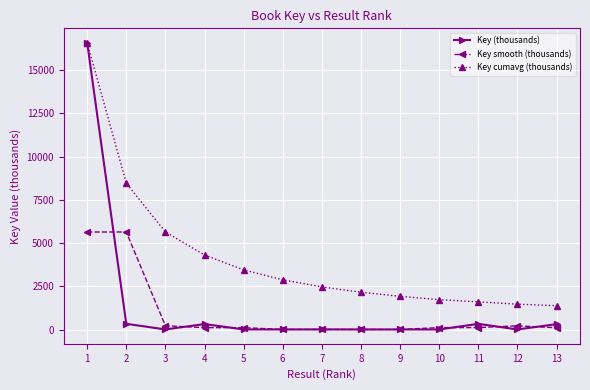

At which category is the sum across all series the highest?

1